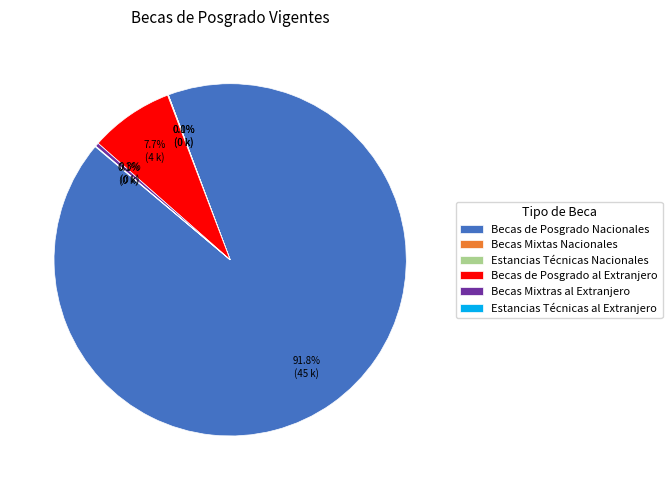

To the nearest percent, what is the average slice percentage?

17%